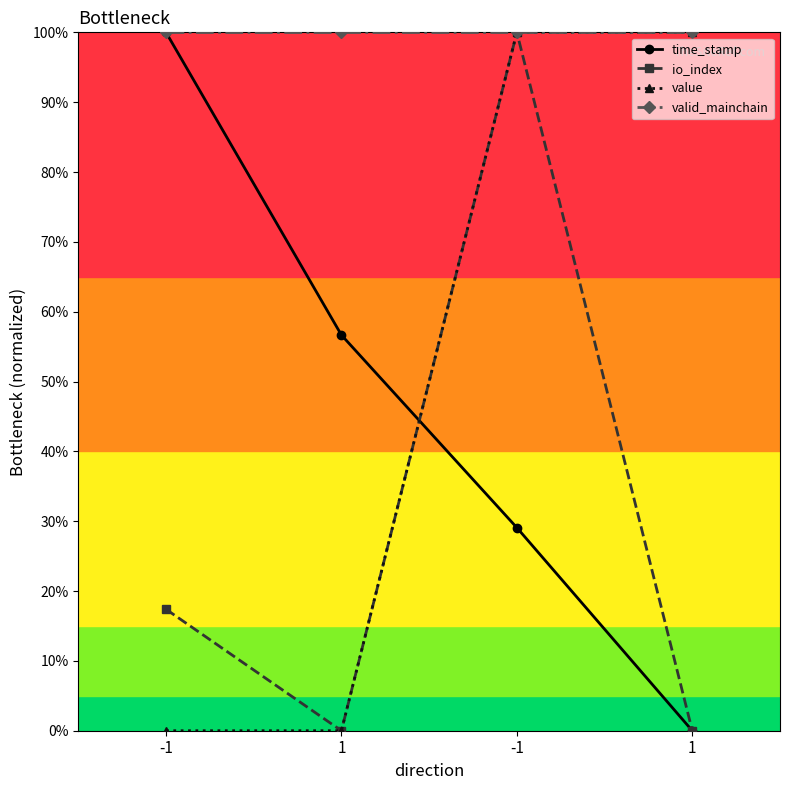

At which label is io_index closest to 0?

1